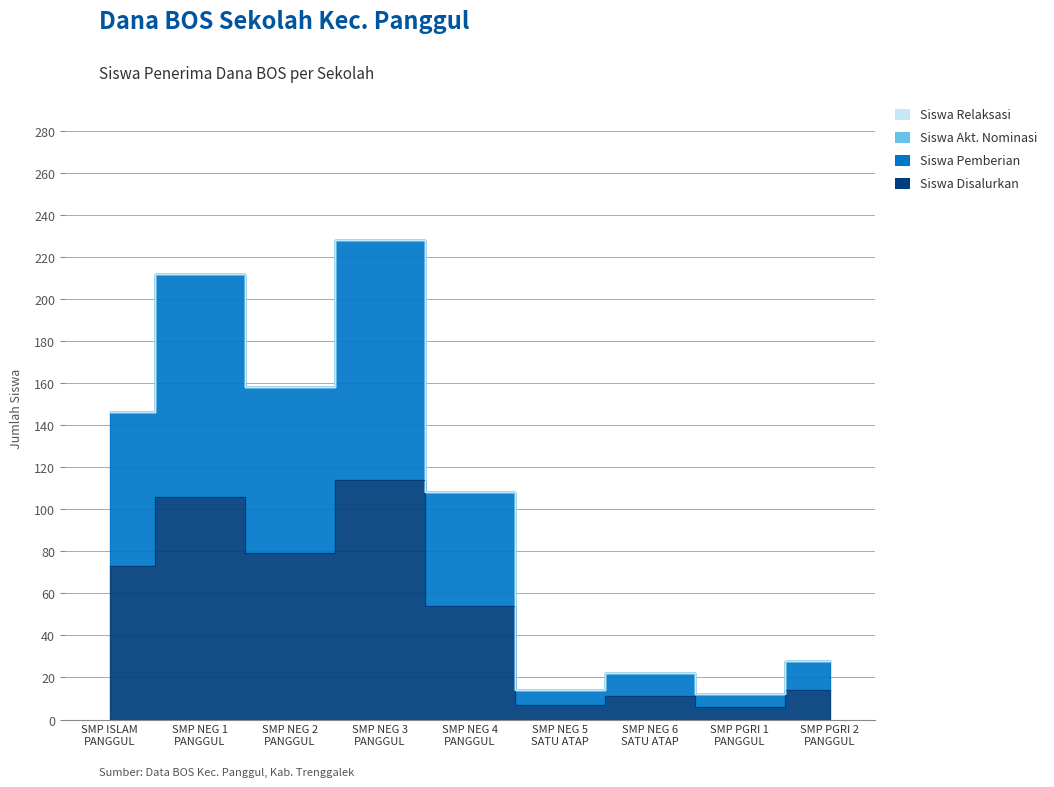

True or false: Siswa Disalurkan and Siswa Pemberian intersect in this chart.

False